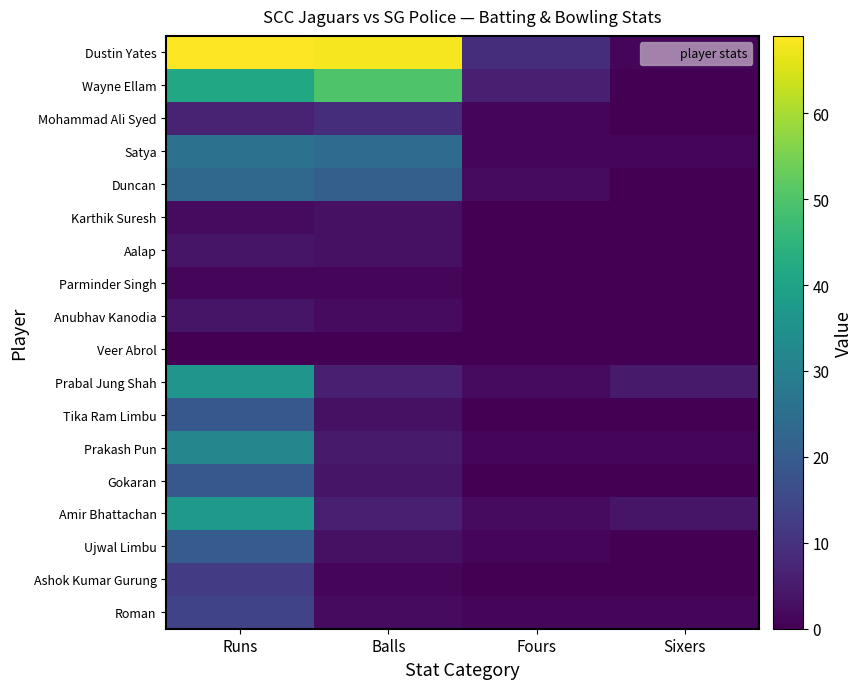

At how many categories does at least one series exceed 63?

2